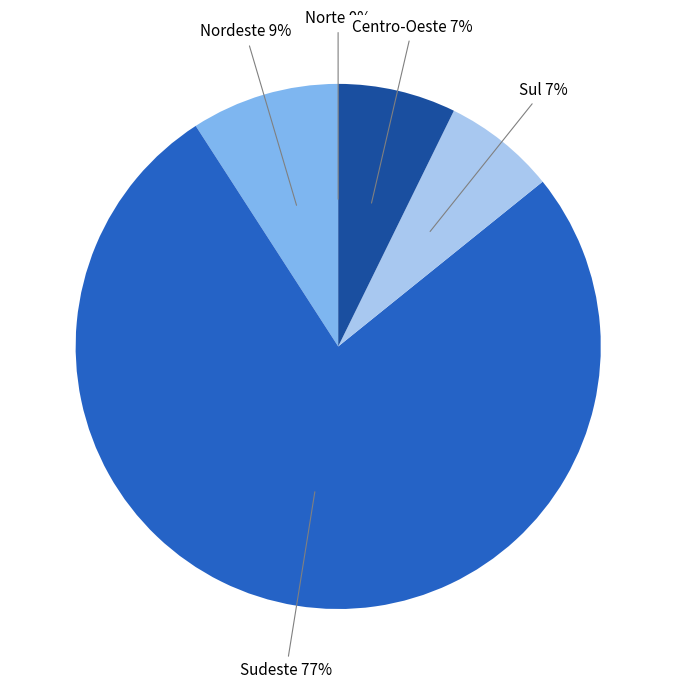

To the nearest percent, what is the difference between the largest and smallest slice percentages?

77%